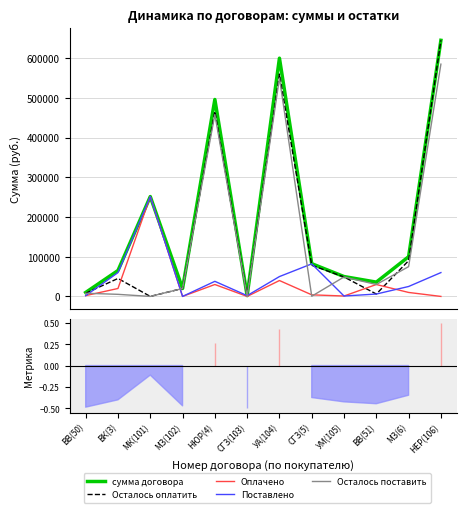

What is the average value of the Осталось поставить series?

148391